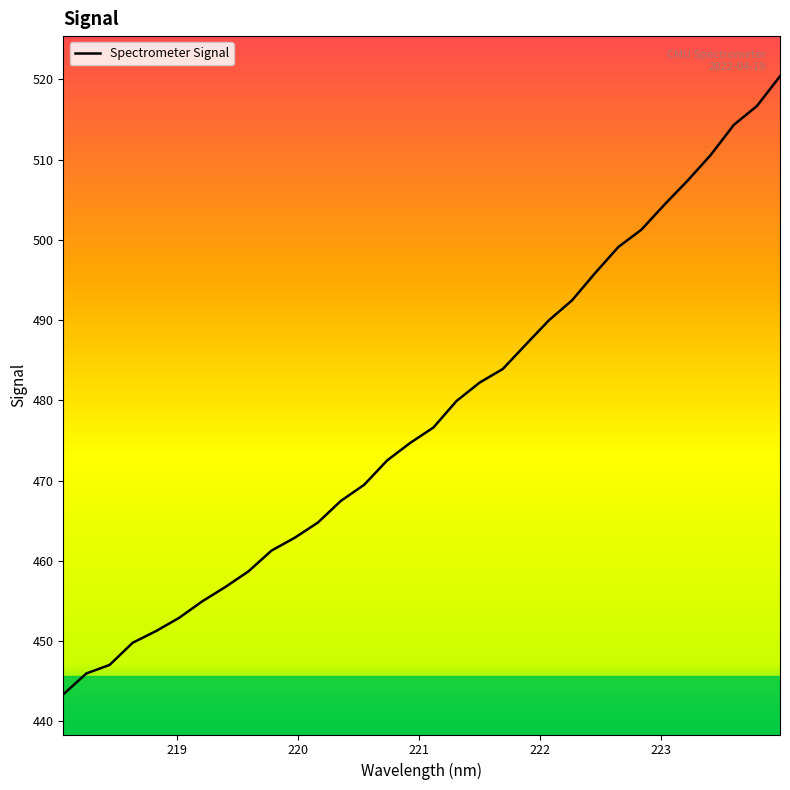

What is the greatest value displayed?

520.4